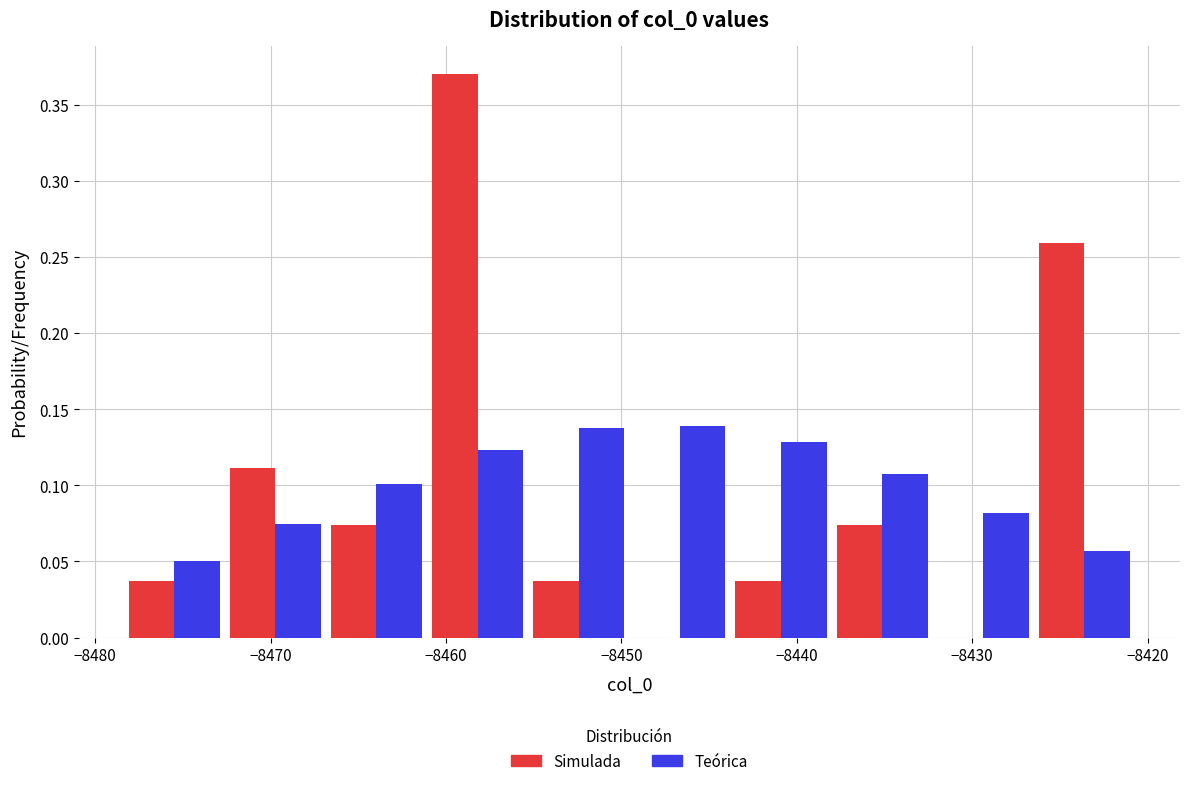

In the Simulada series, which range on the x-axis has the tallest bar?

-8461 to -8455